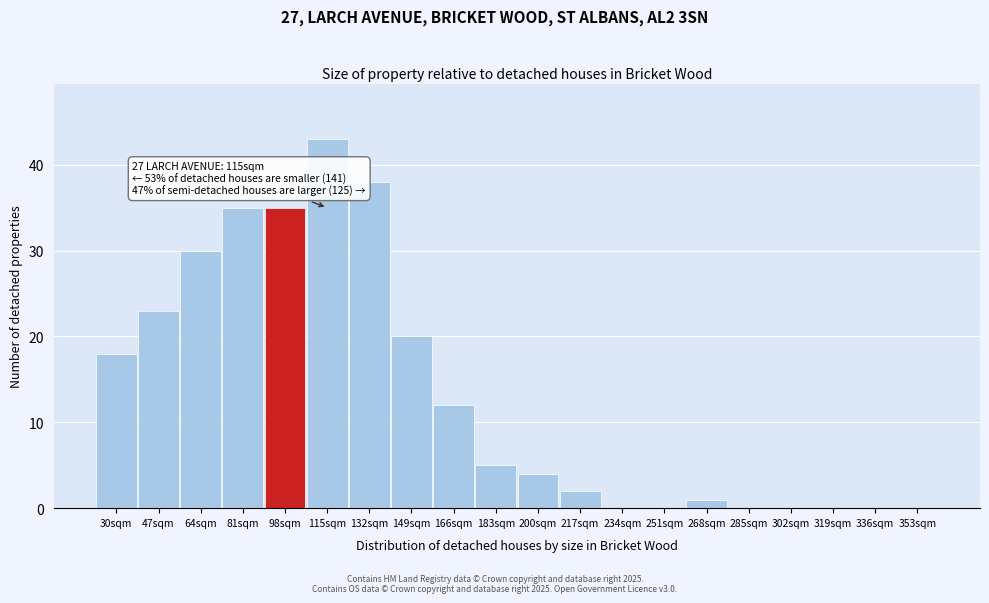

Reading right to left, list all the values displayed in this chart.

353sqm=0	336sqm=0	319sqm=0	302sqm=0	285sqm=0	268sqm=1	251sqm=0	234sqm=0	217sqm=2	200sqm=4	183sqm=5	166sqm=12	149sqm=20	132sqm=38	115sqm=43	98sqm=35	81sqm=35	64sqm=30	47sqm=23	30sqm=18